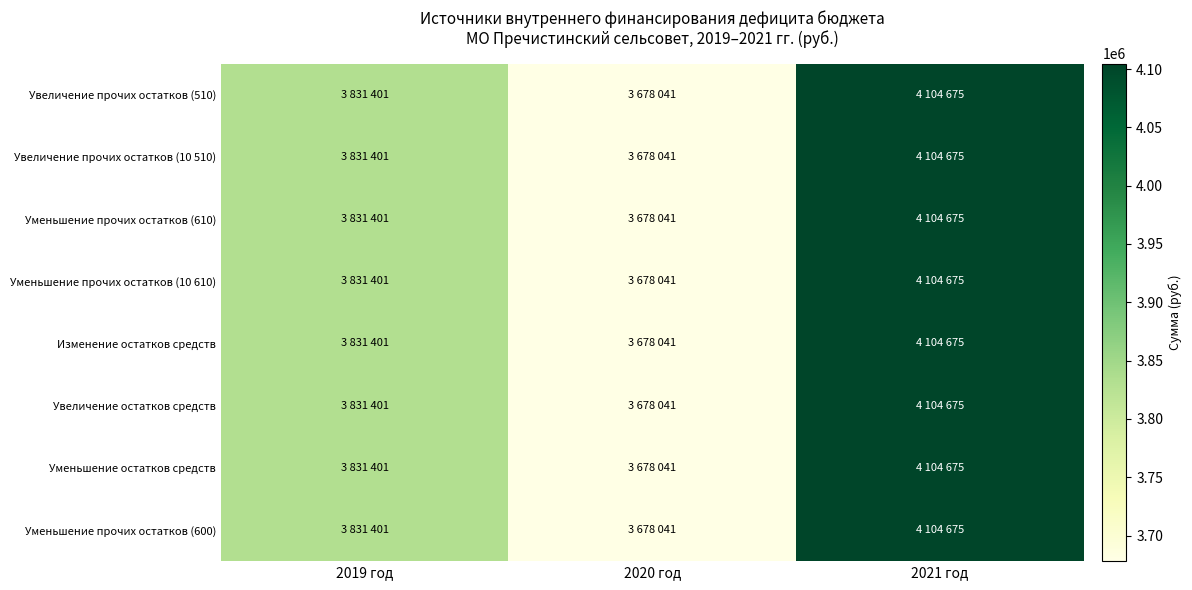

Which series has the largest total across all categories?

Увеличение прочих остатков (510)